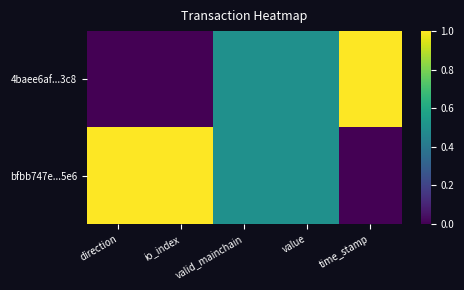

Reading left to right, what are all the values shown in this chart?

4baee6af...3c8: direction=0.0	io_index=0.0	valid_mainchain=0.5	value=0.5	time_stamp=1.0
bfbb747e...5e6: direction=1.0	io_index=1.0	valid_mainchain=0.5	value=0.5	time_stamp=0.0